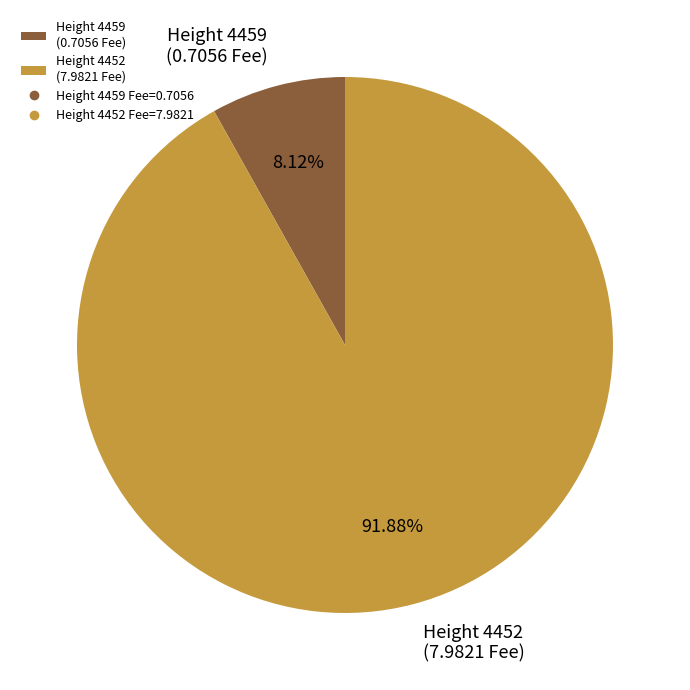

Which has a higher value, Height 4459 (0.7056 Fee) or Height 4452 (7.9821 Fee)?

Height 4452 (7.9821 Fee)